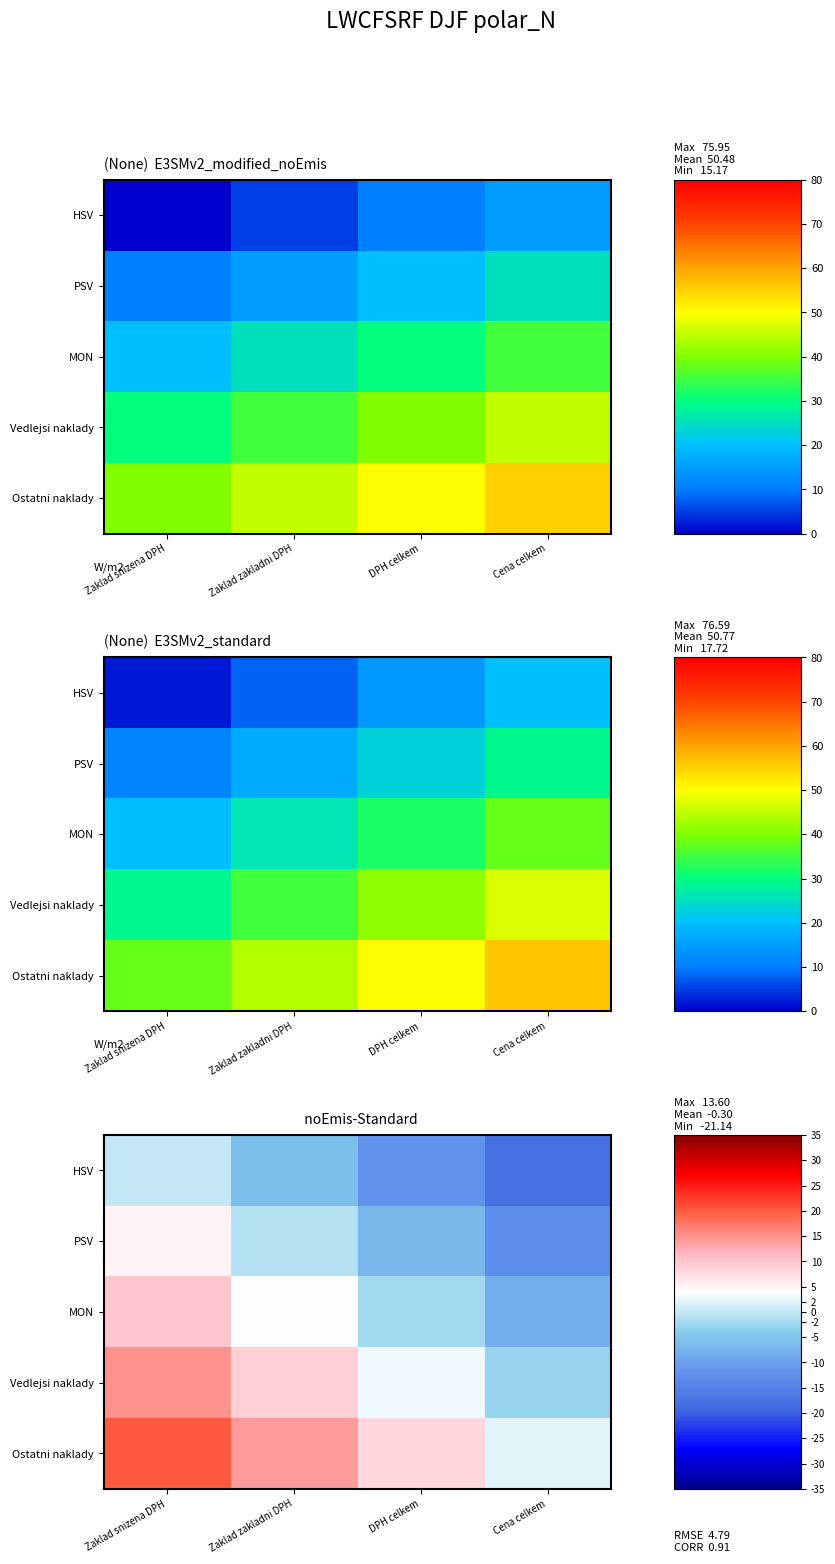

The value of MON at Zaklad snizena DPH is 15. True or false?

False